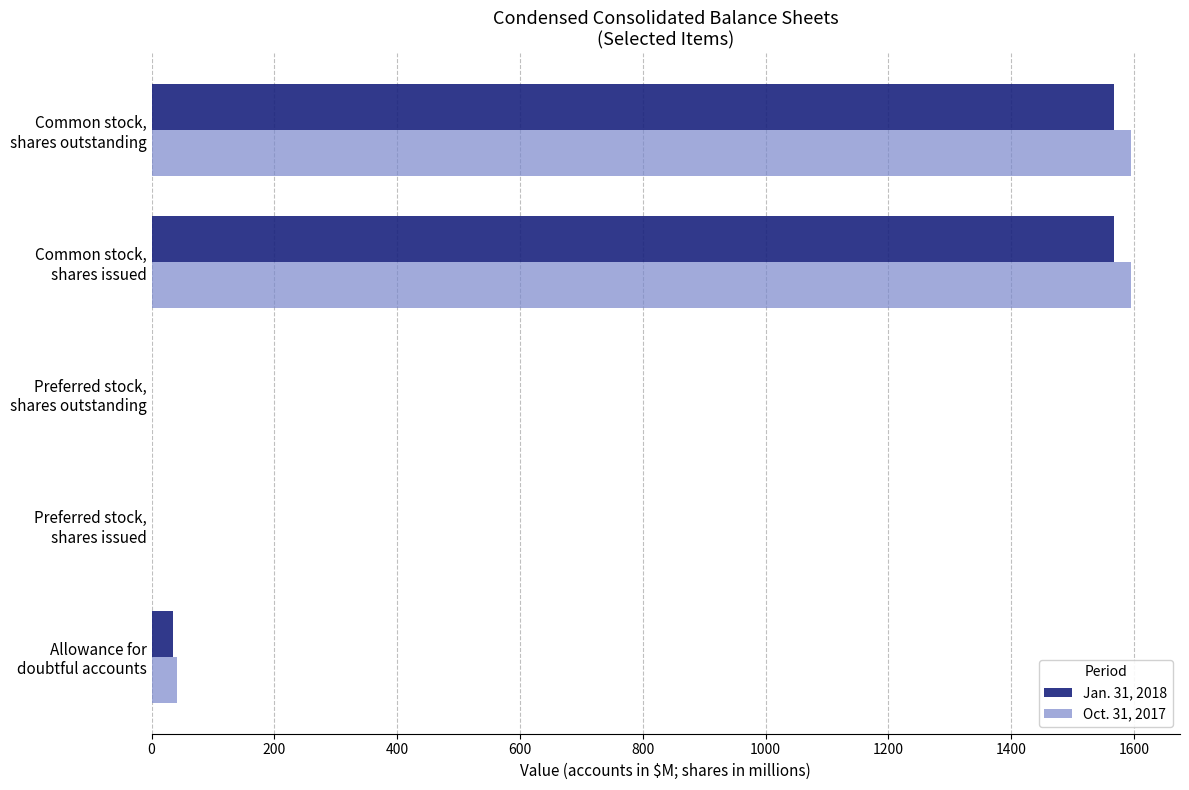

What is the greatest value displayed?

1595